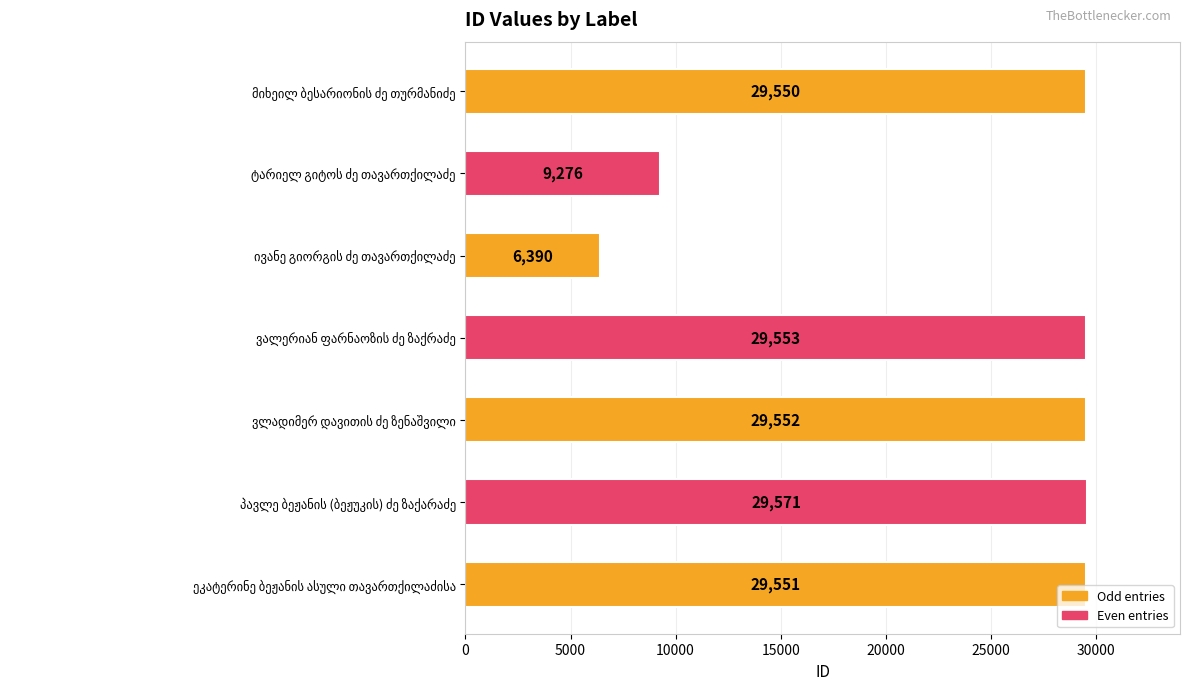

What is the difference between the maximum and second lowest values?

20295